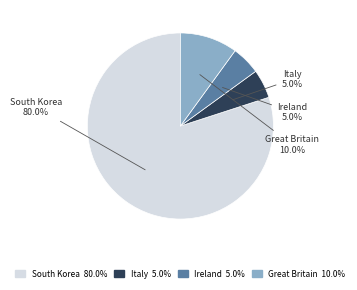

What percentage do Italy and South Korea together represent?

85.0%